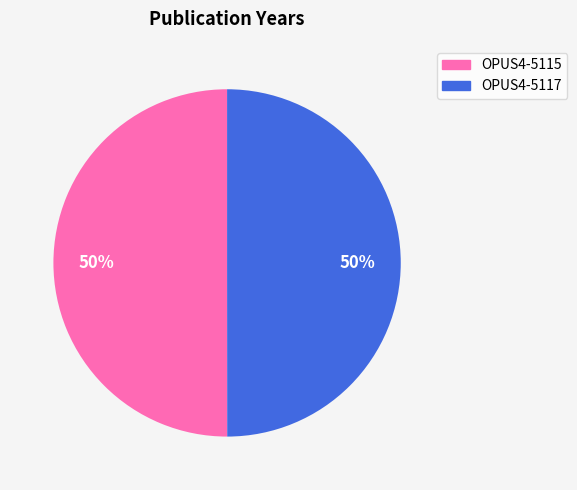

Approximately how many times larger is the value at OPUS4-5117 compared to OPUS4-5115?

1.0